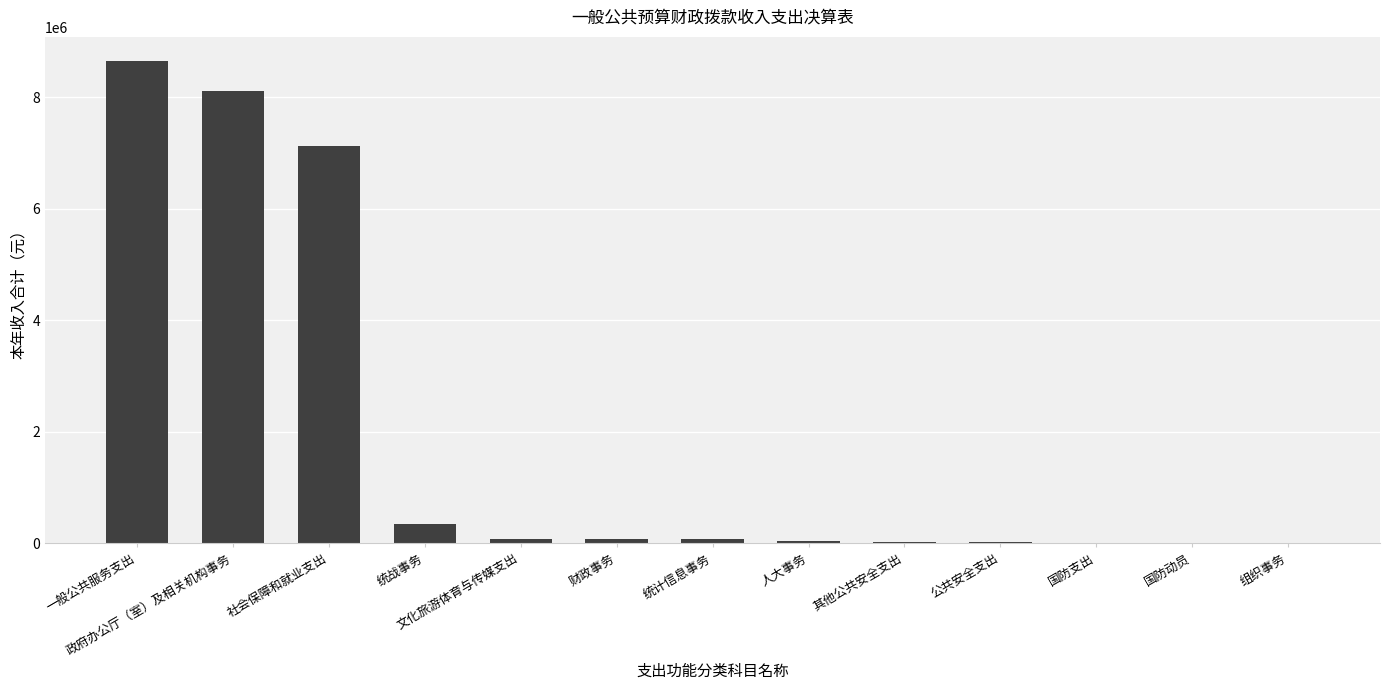

Read the value at 社会保障和就业支出.

7129277.3